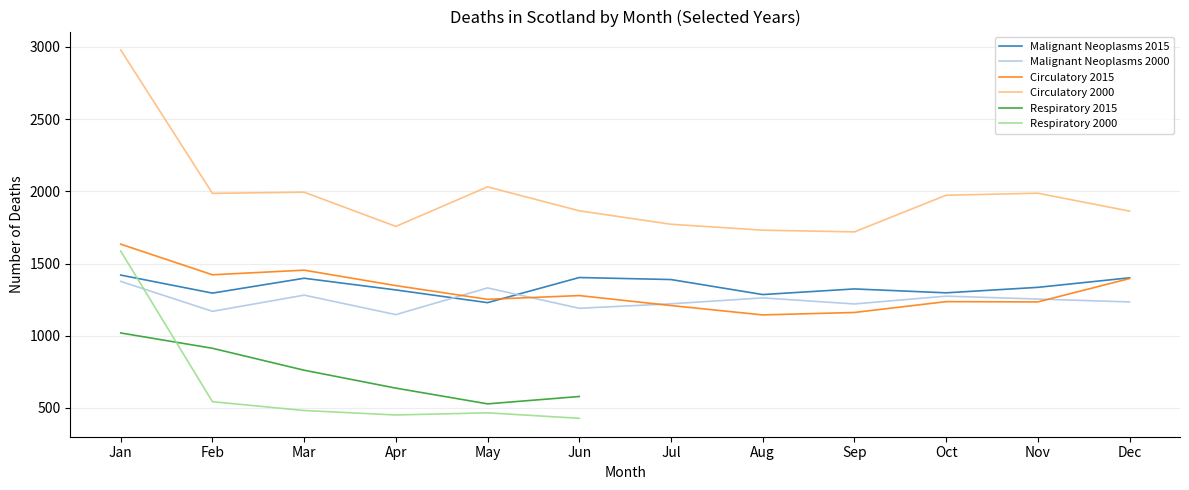

What is the approximate value of Circulatory 2015 at Sep, to the nearest 10?

1160